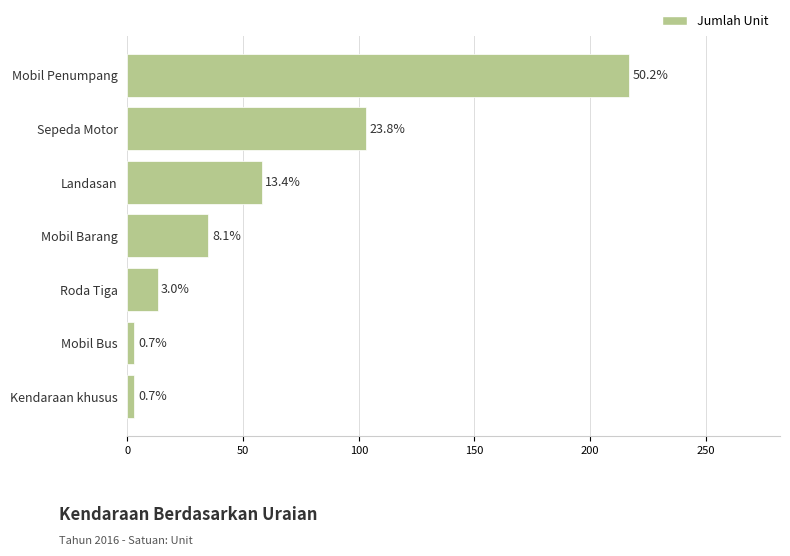

How many bars are there in total?

7